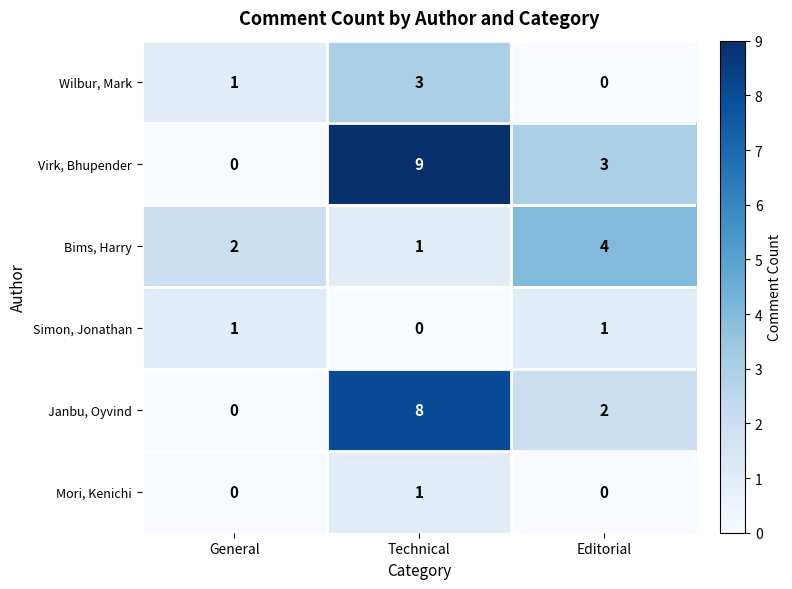

Which series has the widest spread of values?

Virk, Bhupender